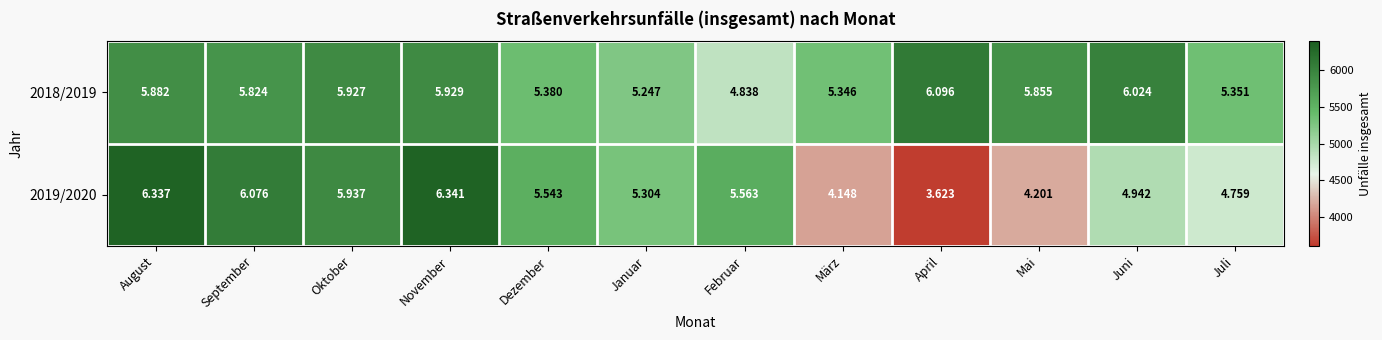

What is the difference between the highest and lowest values at Februar?

725